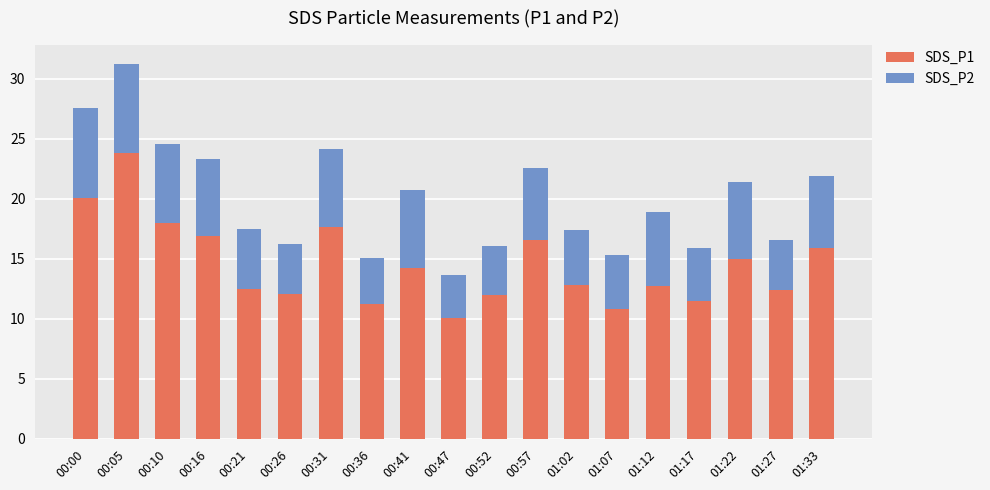

Does the chart contain stacked bars?

Yes